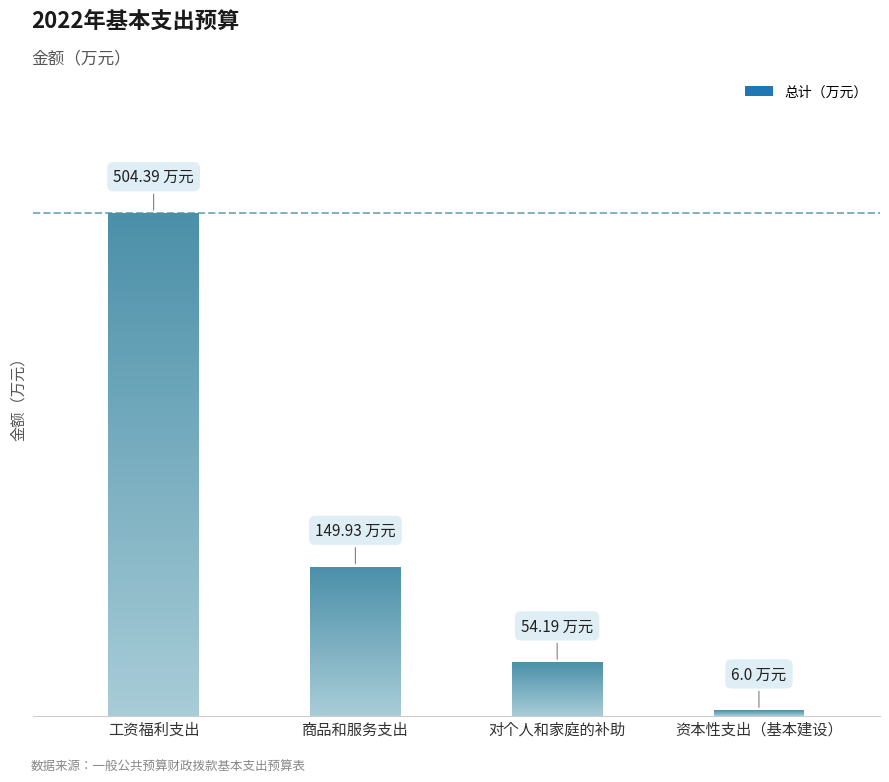

At which category does the chart reach its minimum across all series?

资本性支出（基本建设）